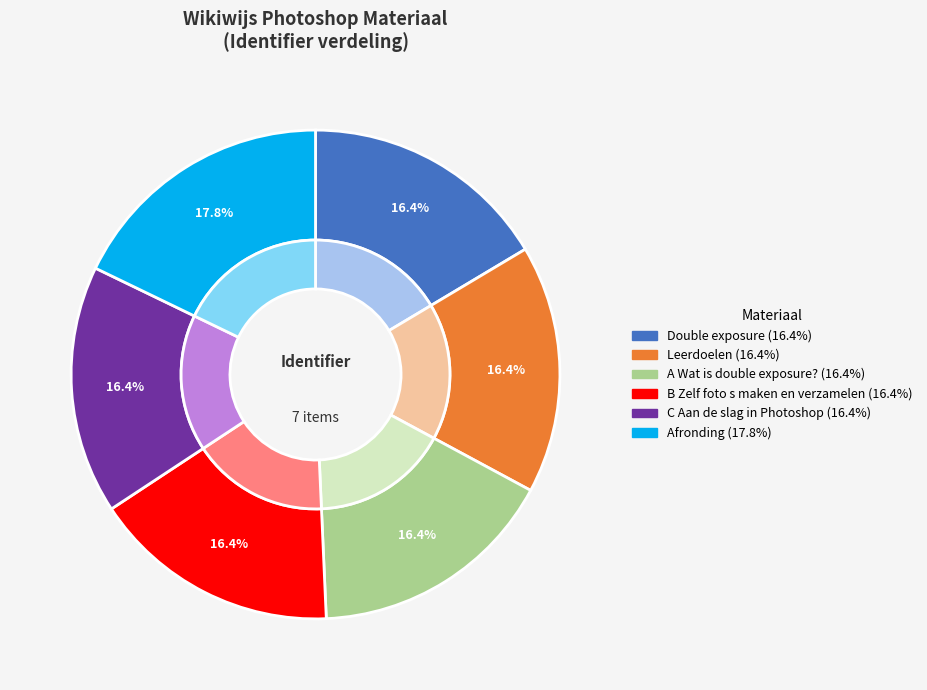

How many segments does this pie chart have?

6